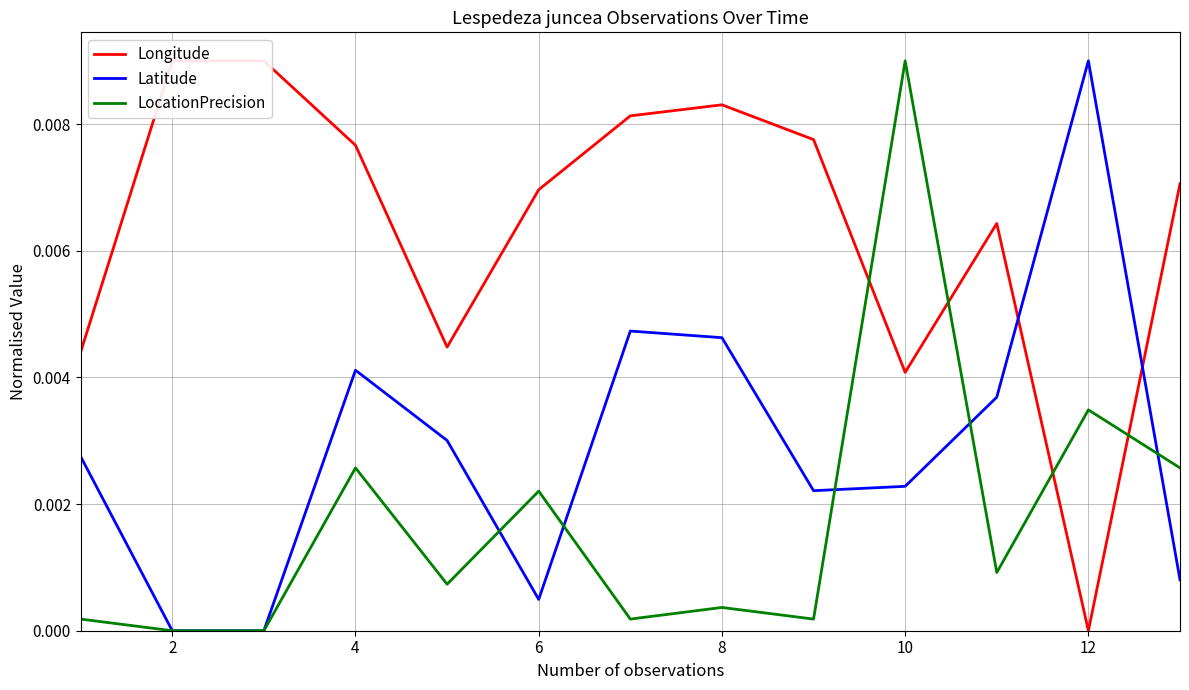

How many interior local valleys does the Longitude series have?

3